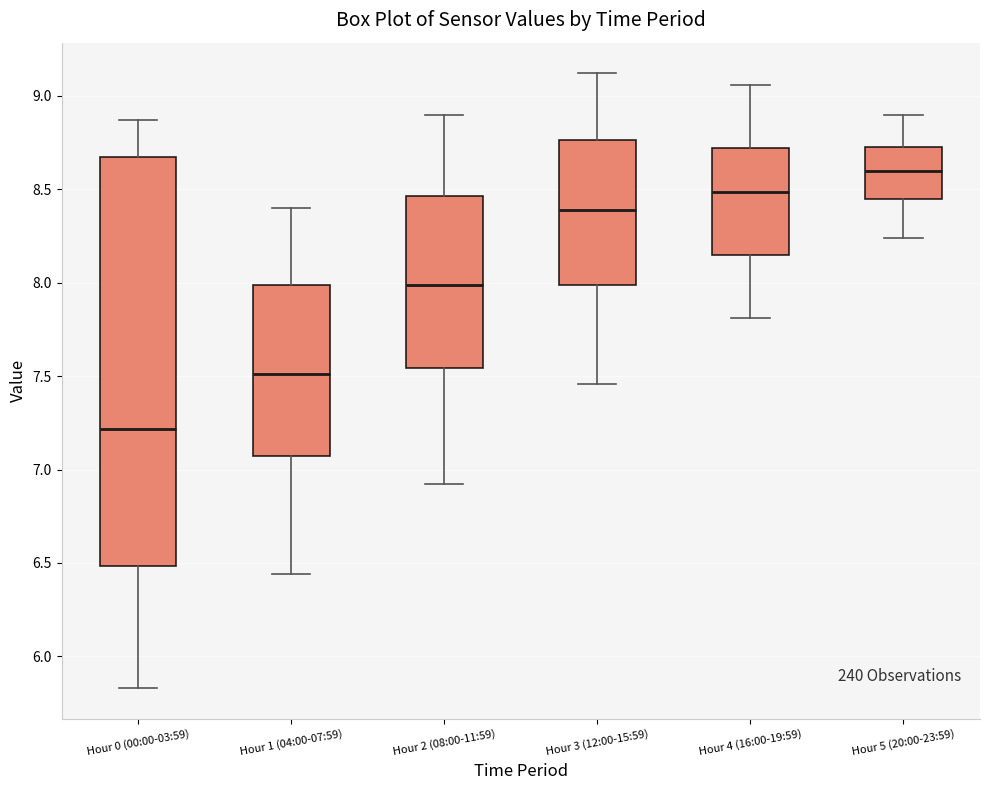

Comparing the boxes themselves (not the whiskers), which one is the tallest?

Hour 0 (00:00-03:59)